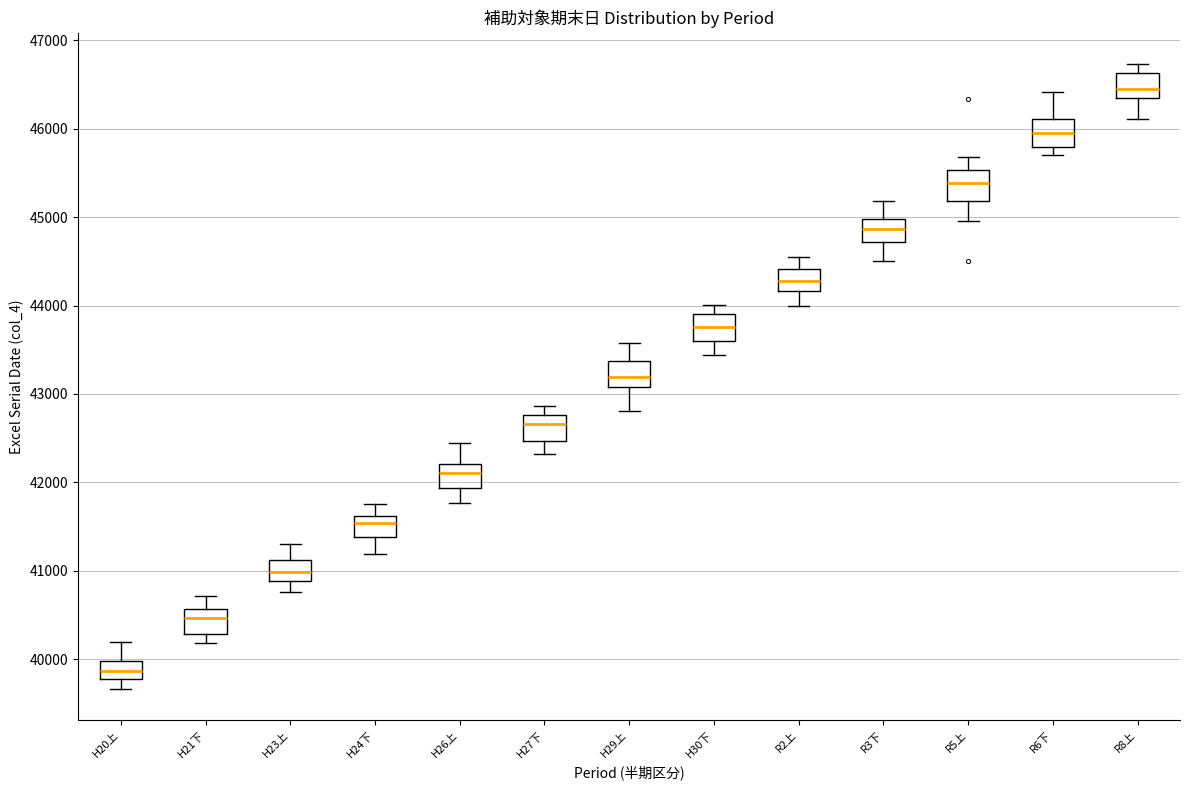

Where is the lower edge of the box for R8上 on the y-axis? The values are not printed on the chart, so give them approximately, as read against the axis.

46300